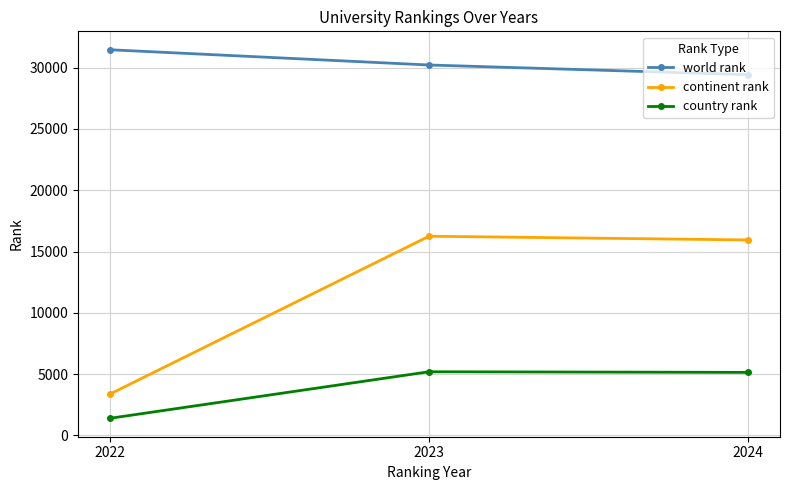

At which label does continent rank first exceed 15947?

2023